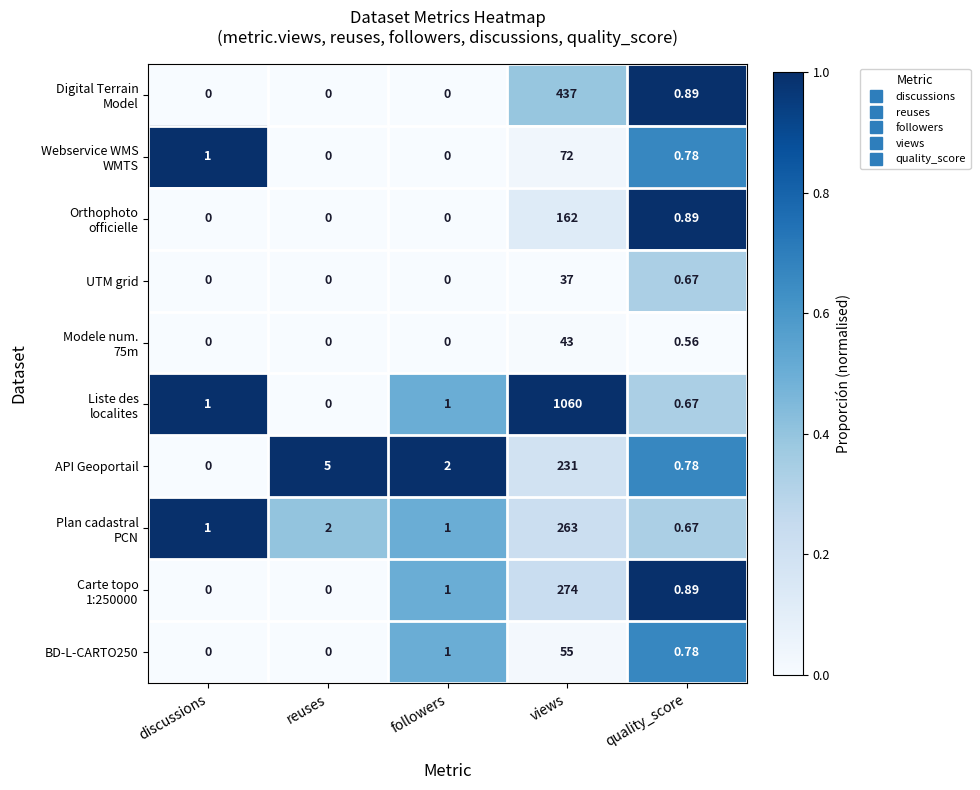

Count the number of data series in this chart.

10